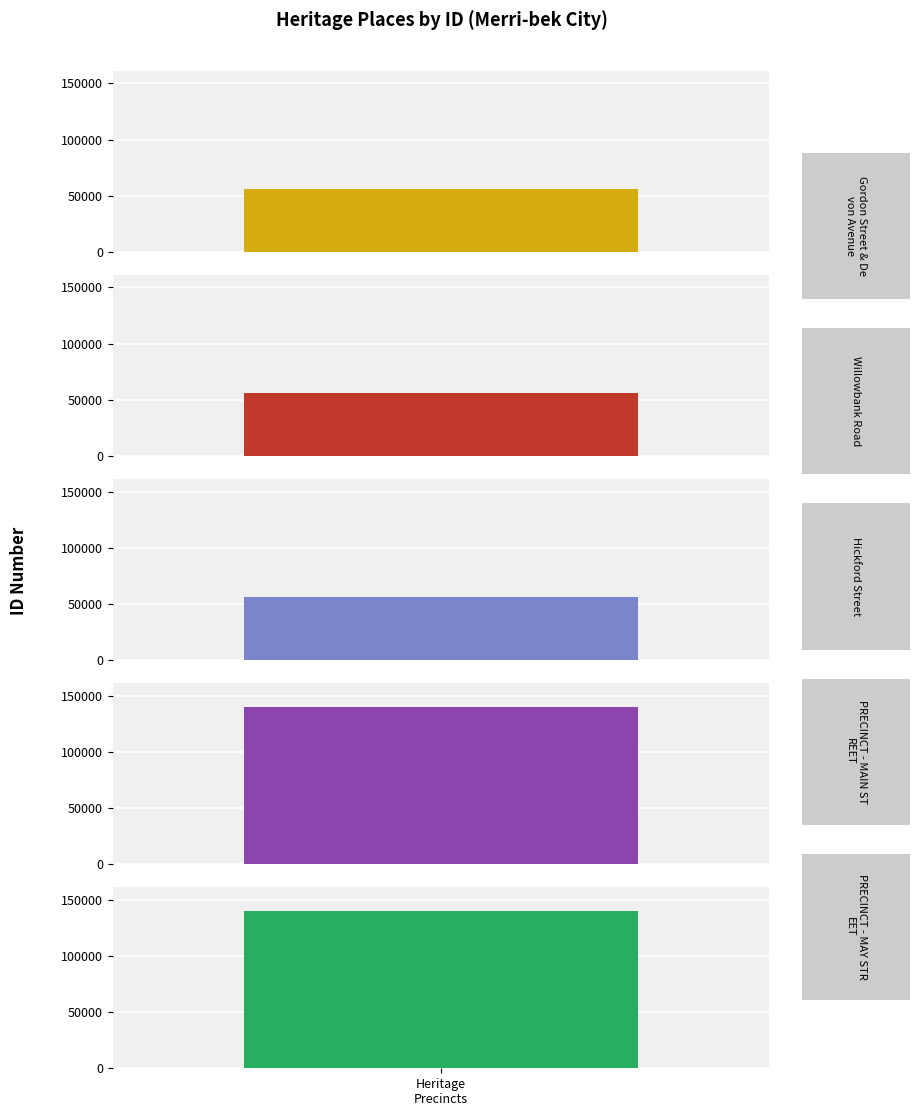

Does the chart contain any negative values?

No